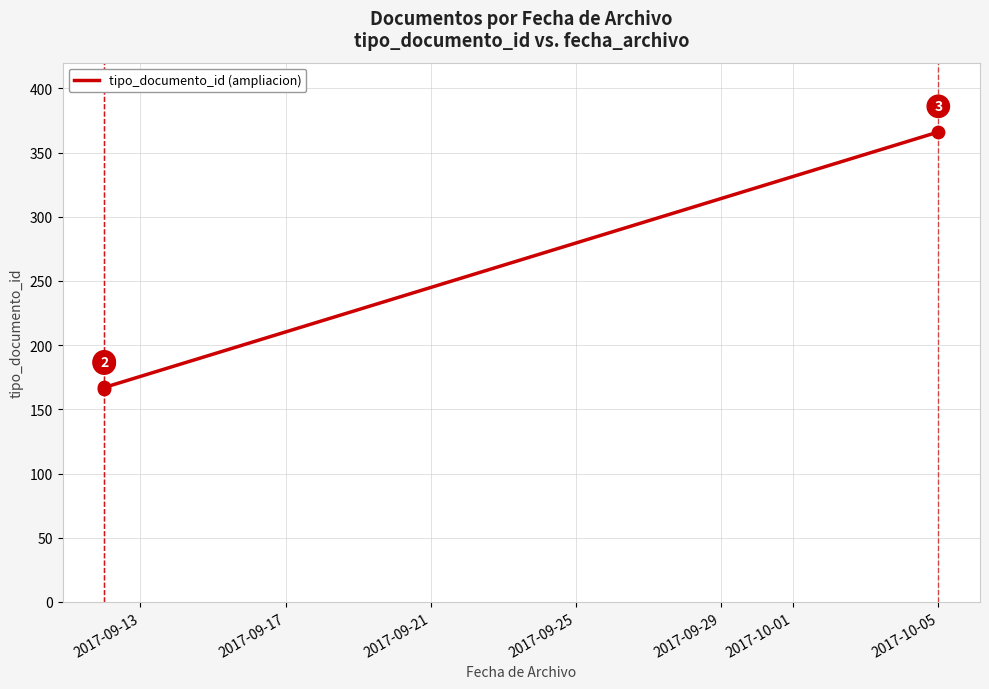

Approximately how many times larger is the value at 2017-09-21 compared to 2017-09-13?

2.2